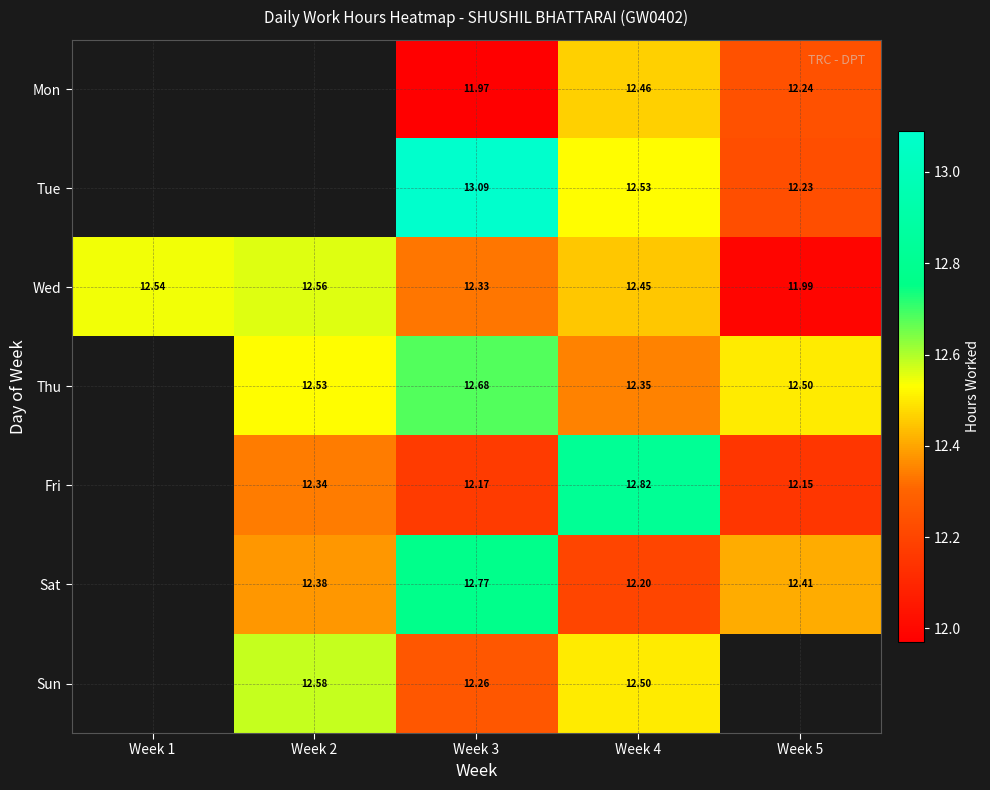

Is the value of Tue at Week 3 greater than the value of Thu at Week 5?

Yes